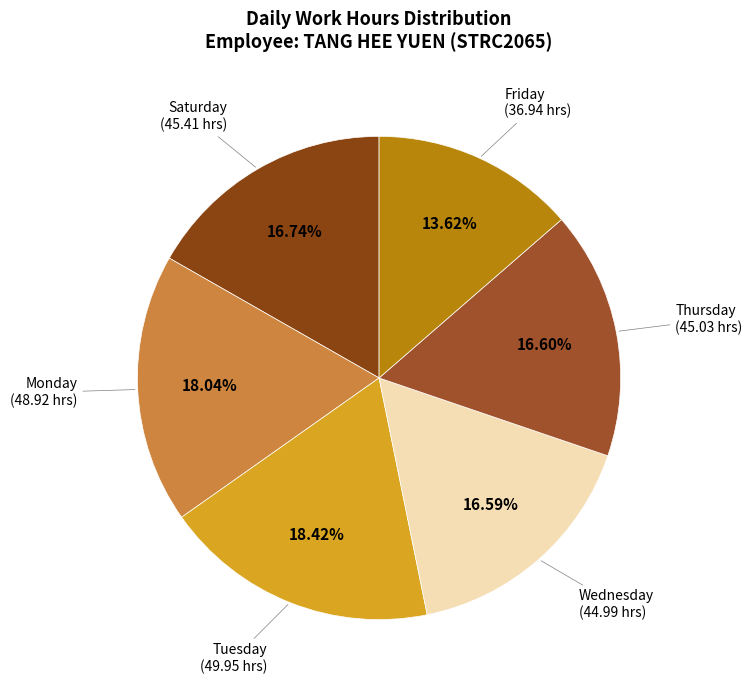

Is the sum of Tuesday and Friday greater than half?

No